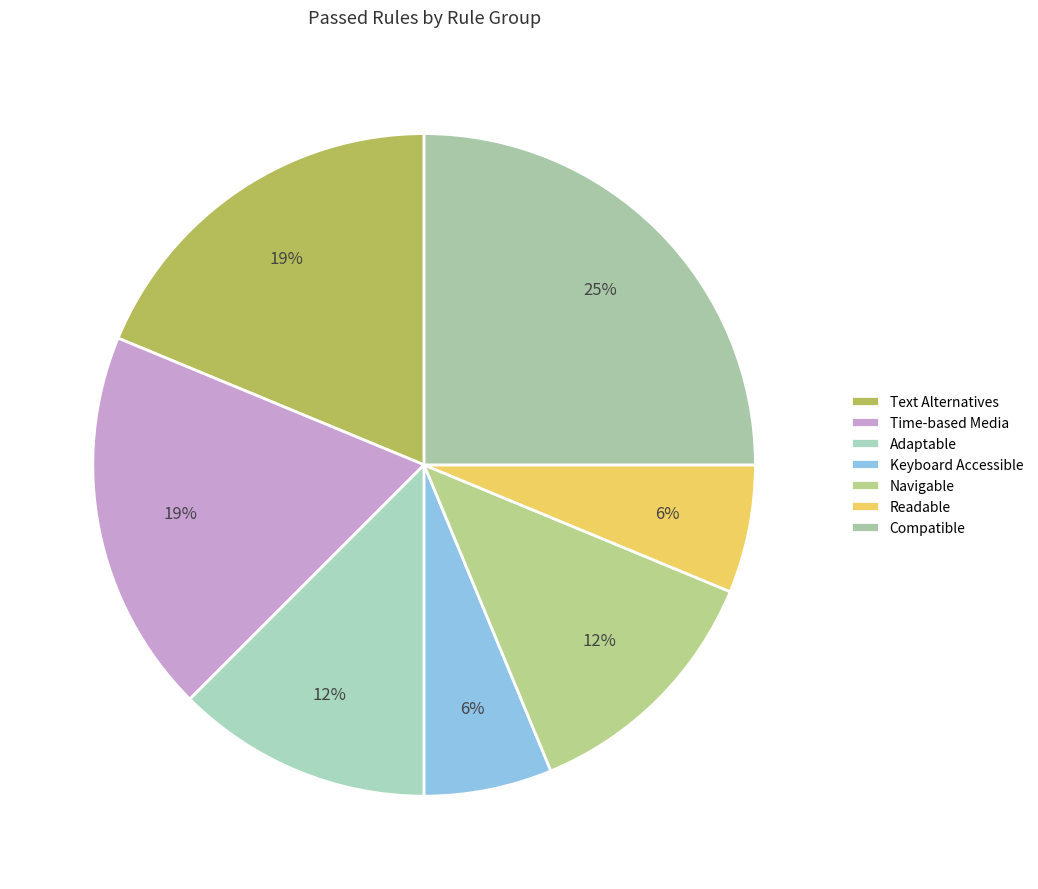

How many slices are in this pie chart?

7